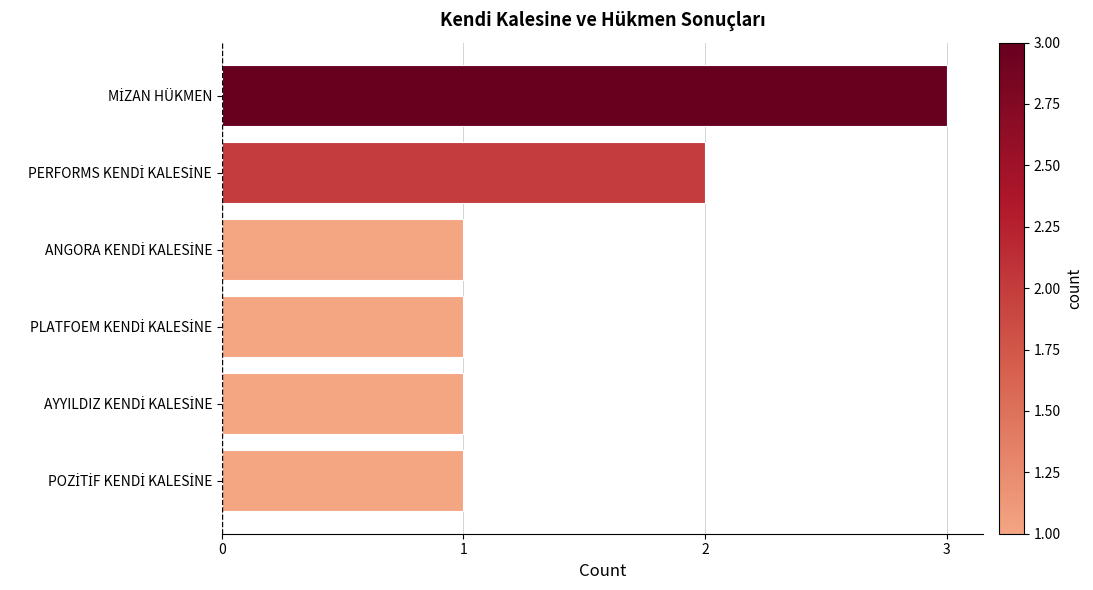

How many values are between 1 and 2?

5